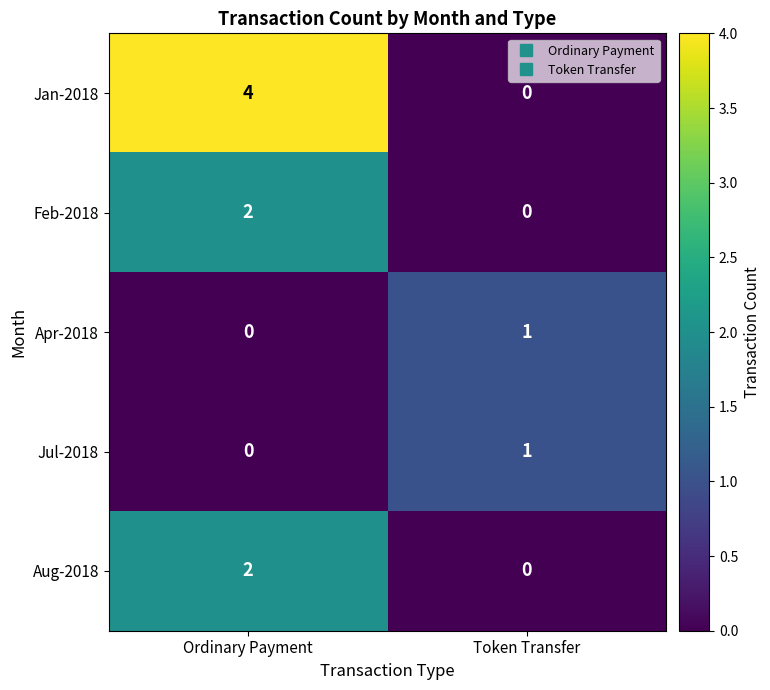

How many values in the Feb-2018 series are below 2?

1